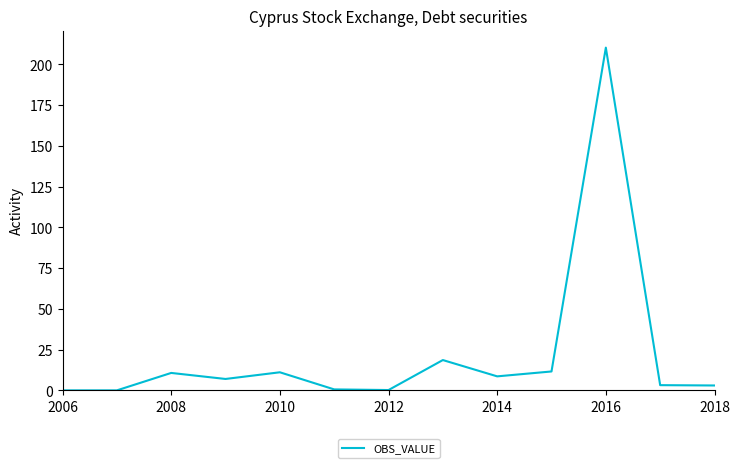

What is the greatest value displayed?

210.3